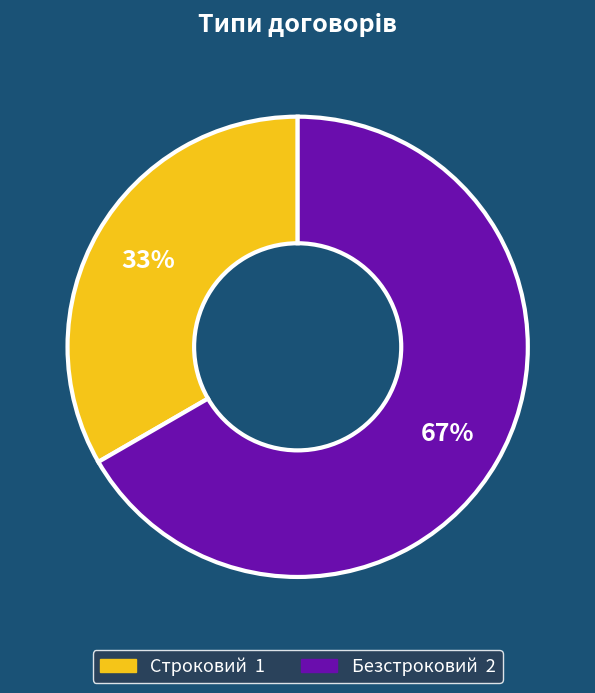

How many slices are in this pie chart?

2